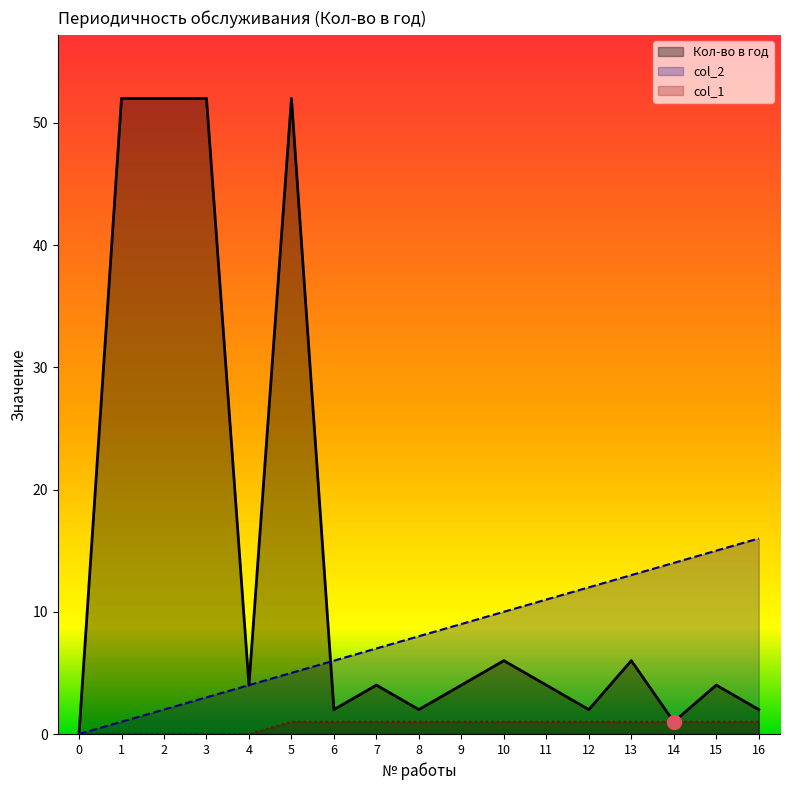

What are all the series names shown in the legend?

Кол-во в год, col_2, col_1